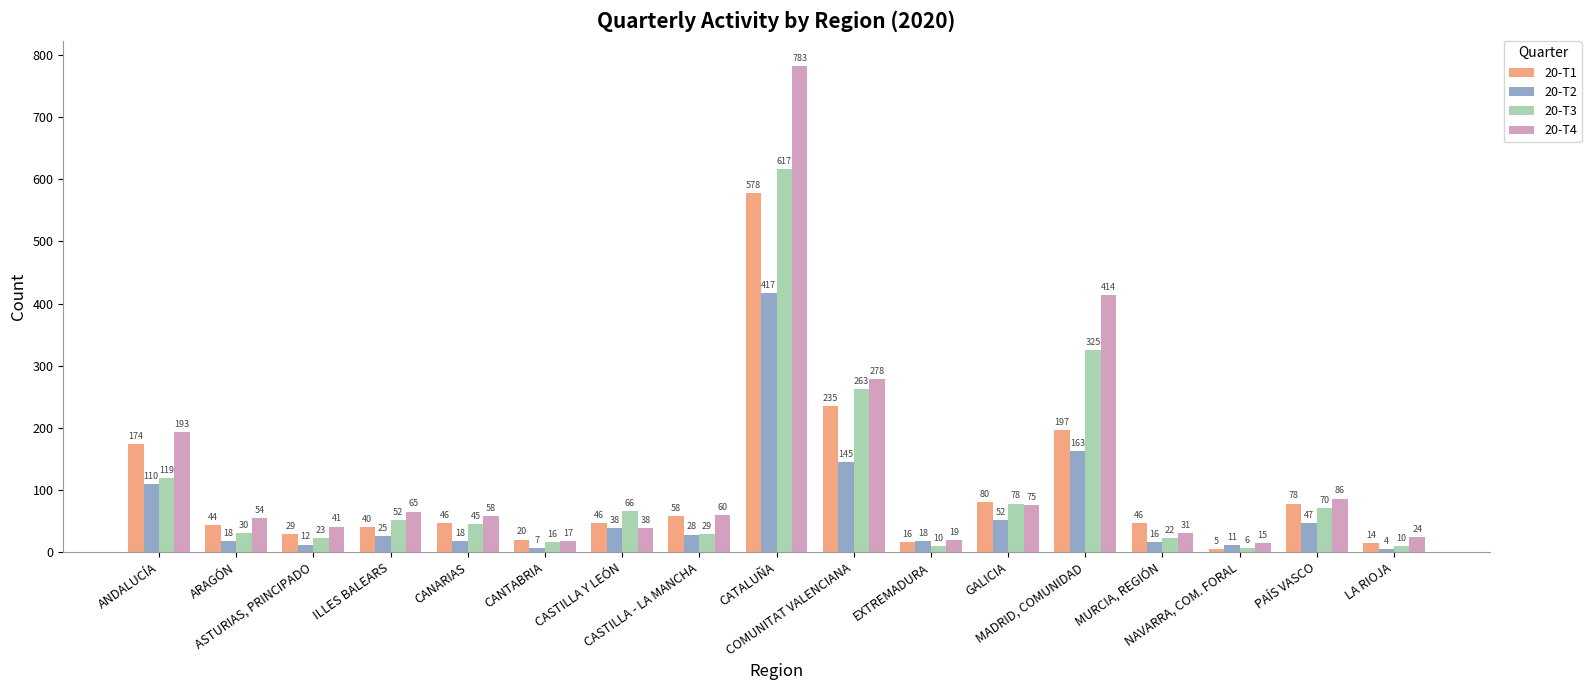

How many bars are there in each group?

4